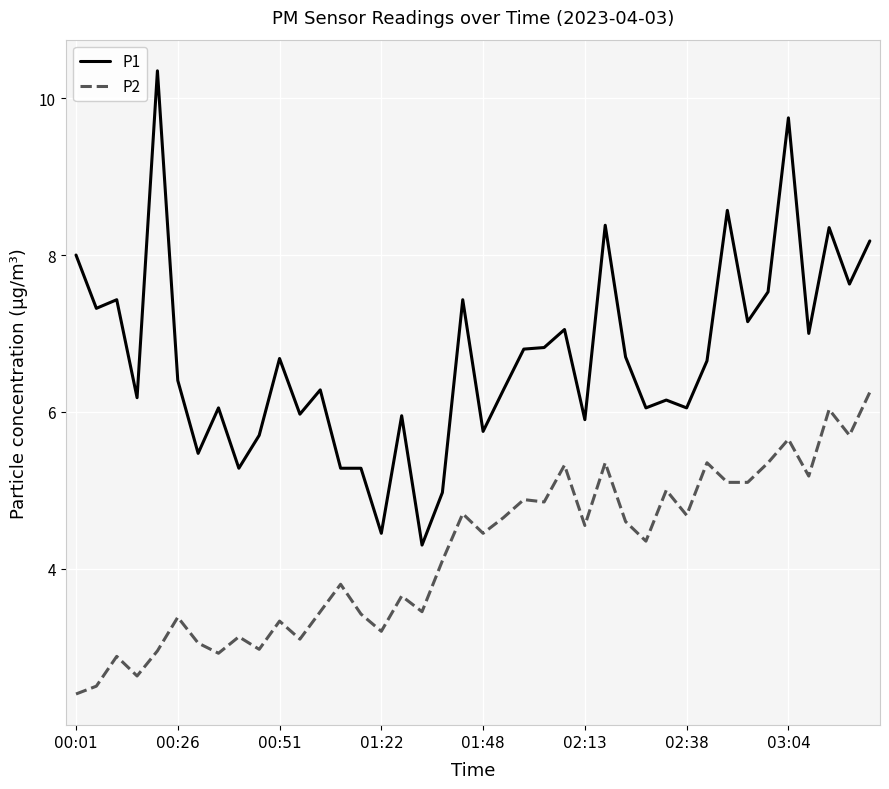

True or false: P1 and P2 cross at least once.

False